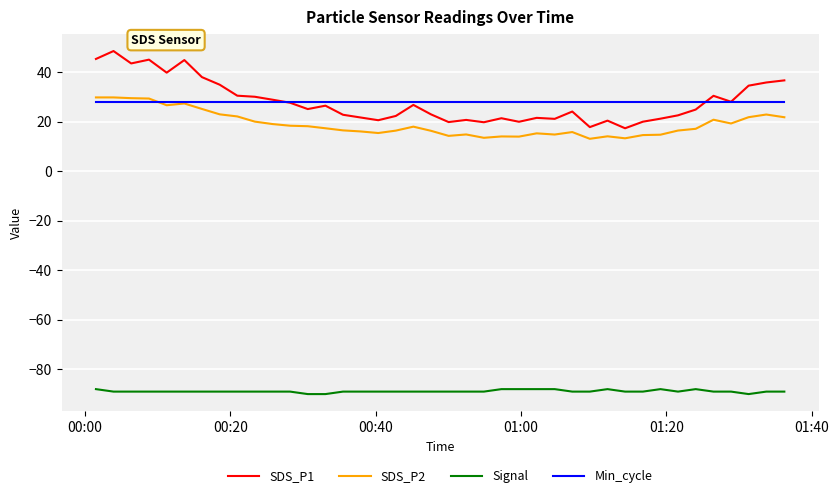

Is this an area chart (filled region under the line)?

No